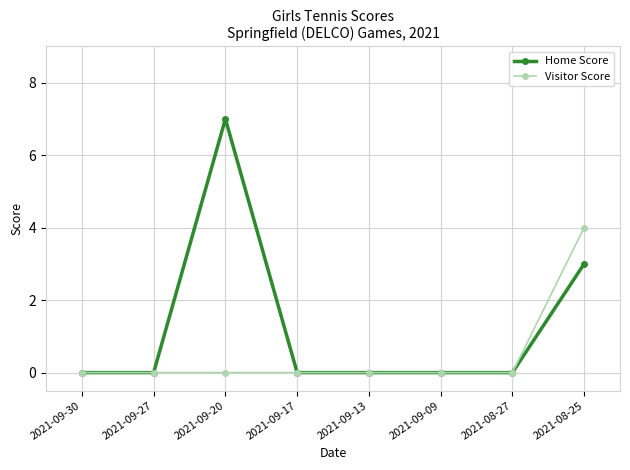

Which series has the largest range (max minus min)?

Home Score